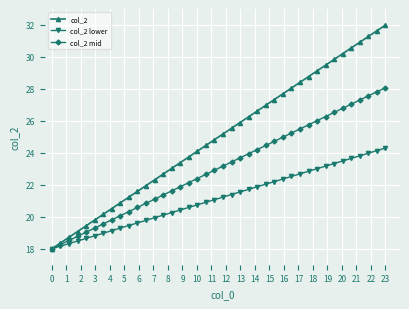

Which series has the widest spread of values?

col_2